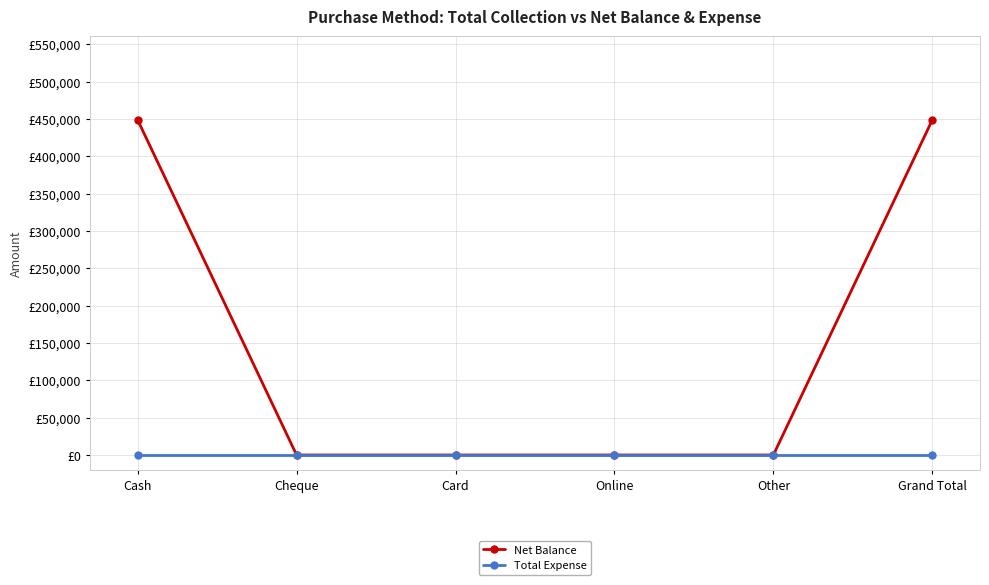

Is this an area chart (filled region under the line)?

No